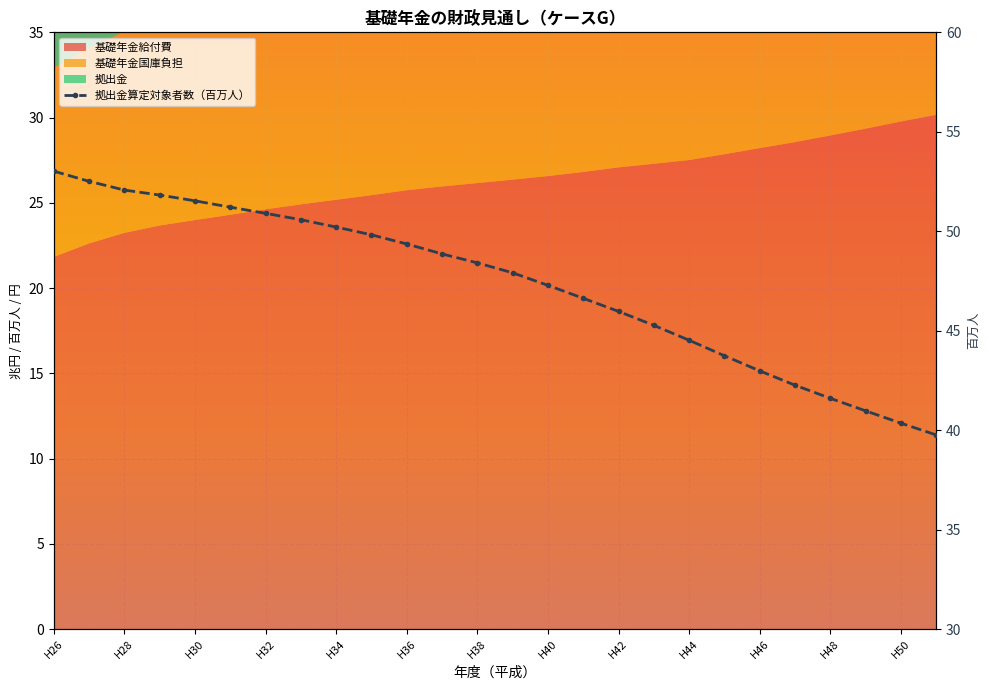

What position from the right is H40?

12